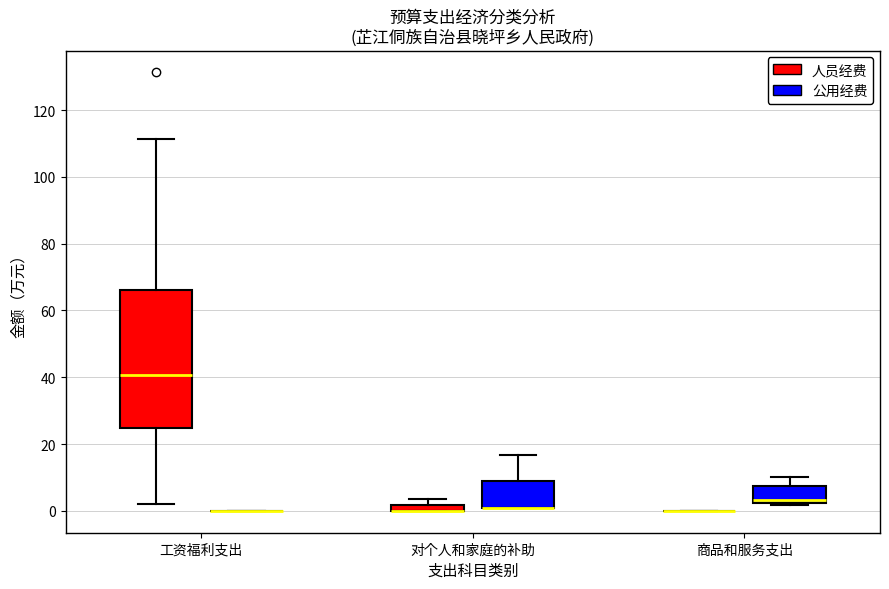

Comparing the boxes themselves (not the whiskers), which one is the tallest?

工资福利支出 (人员经费)